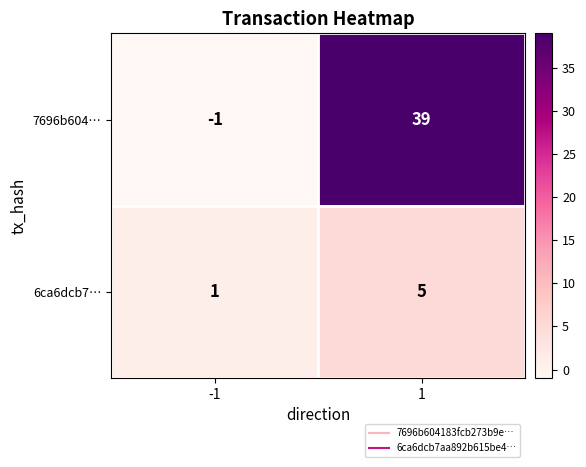

What is the greatest value displayed?

39